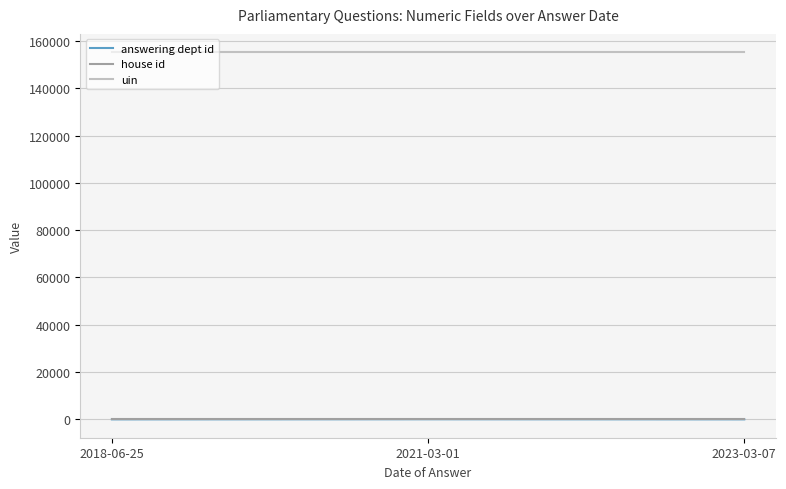

Which series has the largest total across all categories?

uin